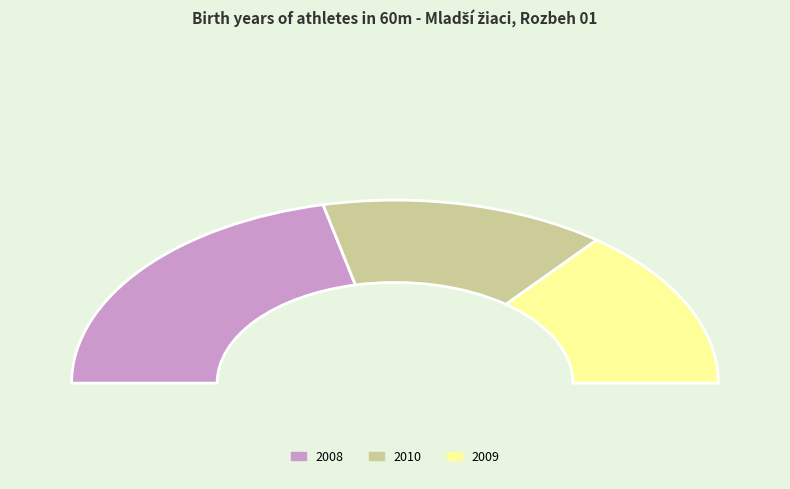

Is Gajdoš Martin the majority of the pie?

No